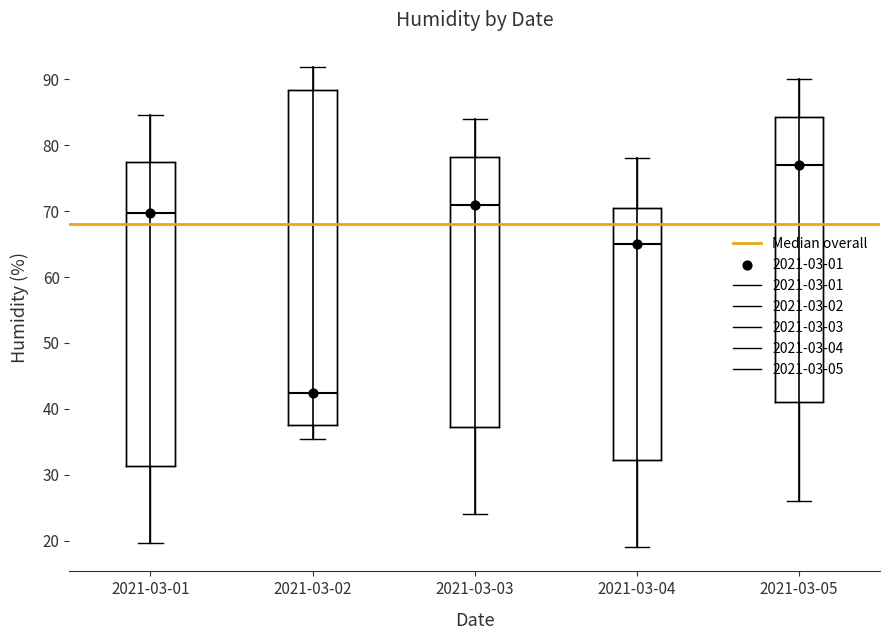

Reading left to right, read every box against the y-axis: the position of its median line, the range the box covers, and the ends of its whiskers. The values are not printed on the chart, so give them approximately, as read against the axis.

2021-03-01: median 70, box 31 to 77, whiskers 20 to 85
2021-03-02: median 42, box 38 to 88, whiskers 36 to 92
2021-03-03: median 71, box 37 to 78, whiskers 24 to 84
2021-03-04: median 65, box 32 to 71, whiskers 19 to 78
2021-03-05: median 77, box 41 to 84, whiskers 26 to 90